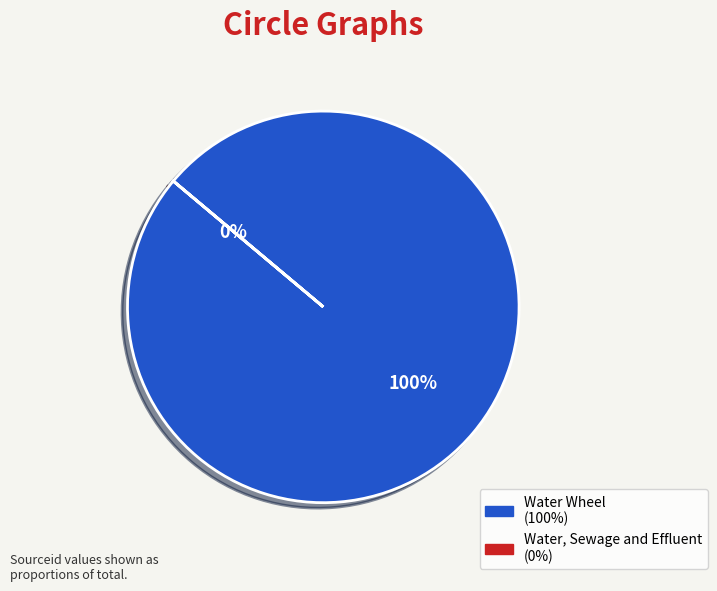

Which category has the biggest portion of the pie?

Water Wheel